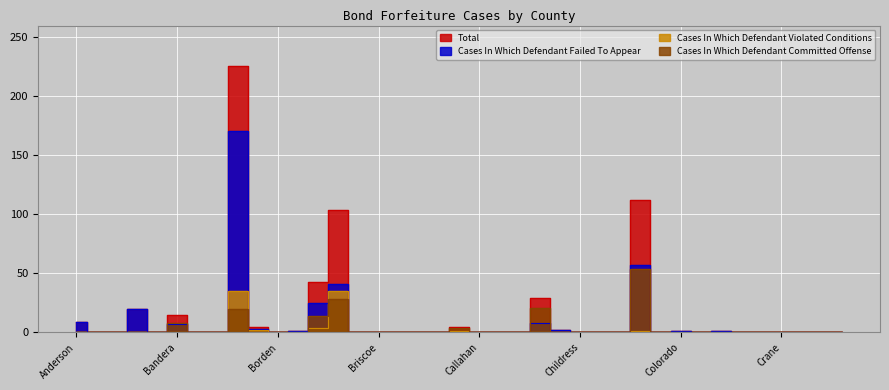

What is the sum of all Cases In Which Defendant Violated Conditions values?

78